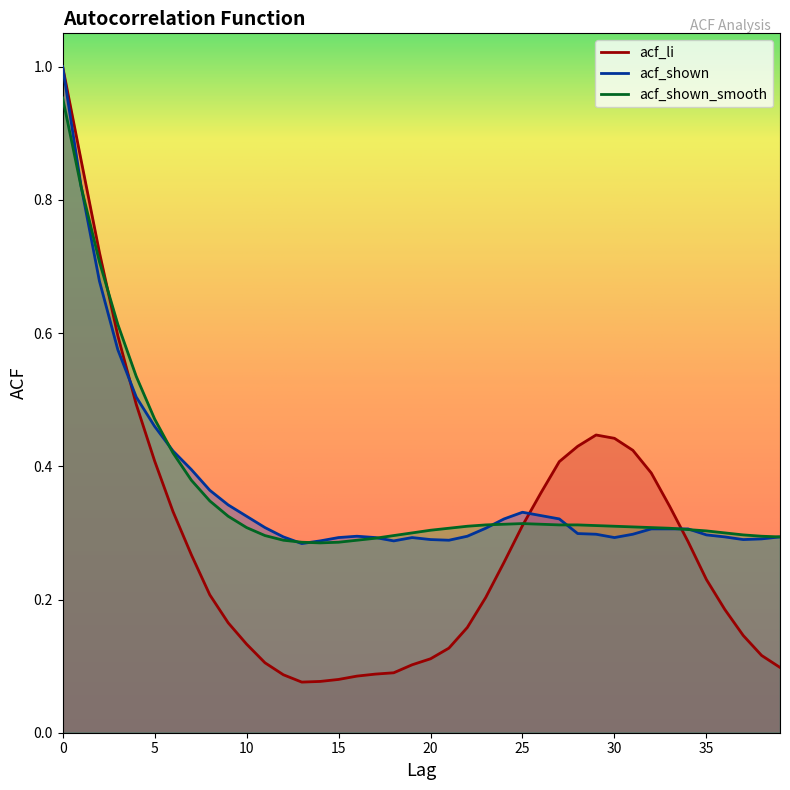

Between which two adjacent categories do acf_li and acf_shown first intersect?

3 and 4